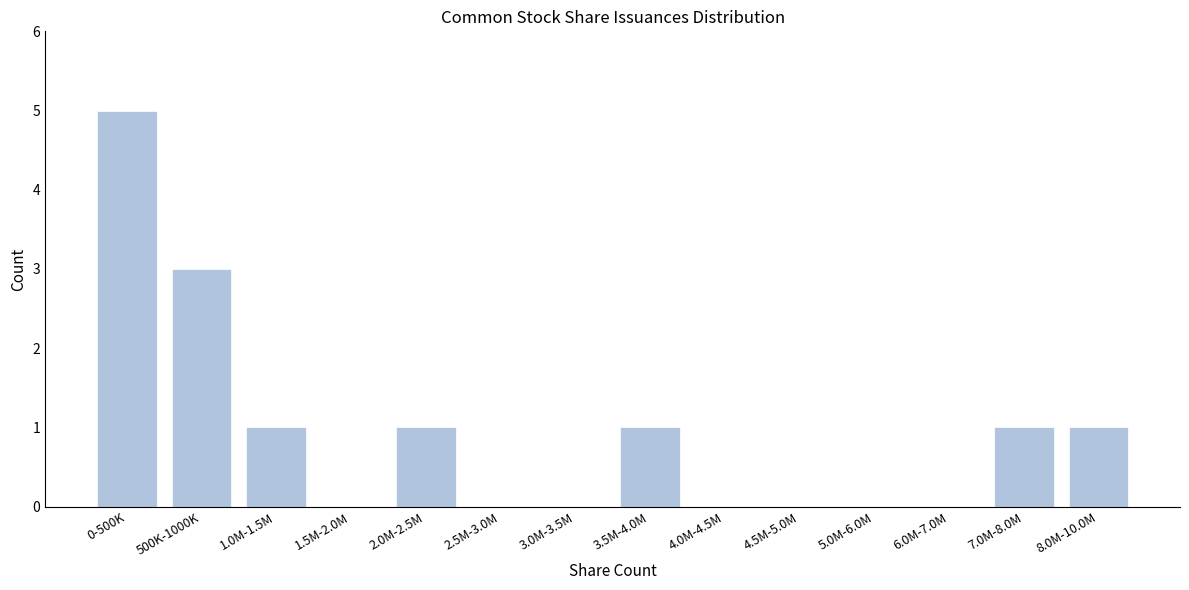

Reading right to left, list all the values displayed in this chart.

8.0M-10.0M=1	7.0M-8.0M=1	6.0M-7.0M=0	5.0M-6.0M=0	4.5M-5.0M=0	4.0M-4.5M=0	3.5M-4.0M=1	3.0M-3.5M=0	2.5M-3.0M=0	2.0M-2.5M=1	1.5M-2.0M=0	1.0M-1.5M=1	500K-1000K=3	0-500K=5